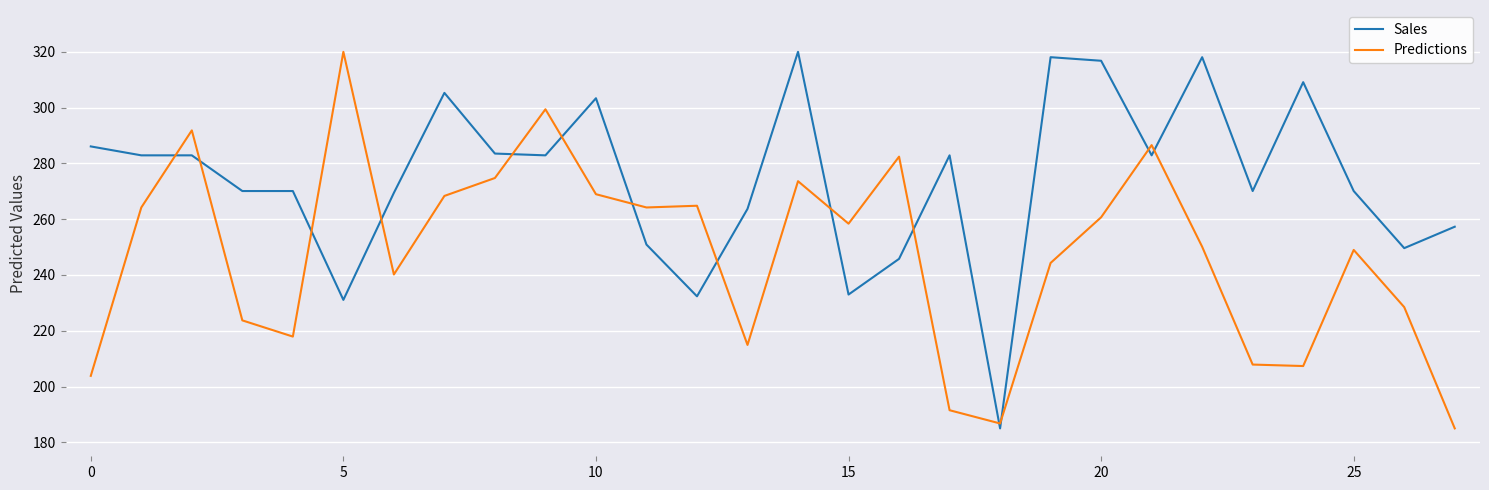

What is the highest value of the Predictions series?

320.0